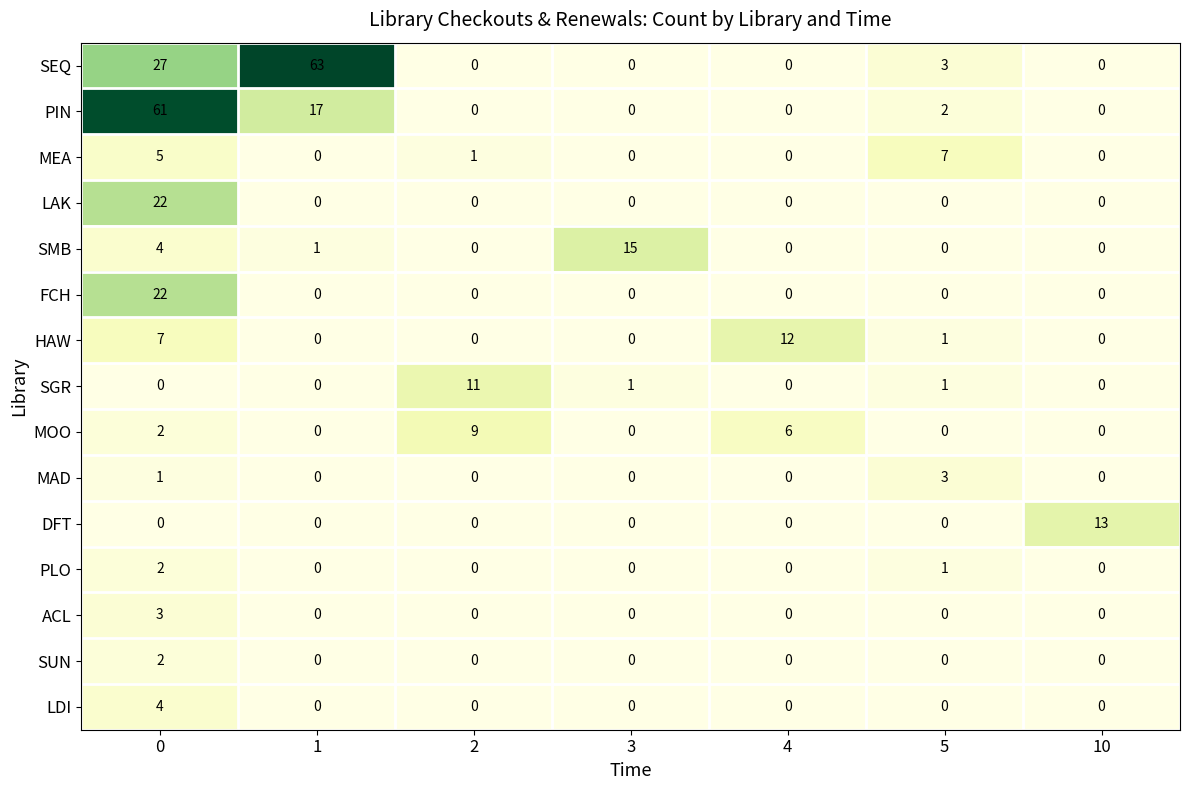

What is the difference between the second highest and second lowest values in the MEA series?

5